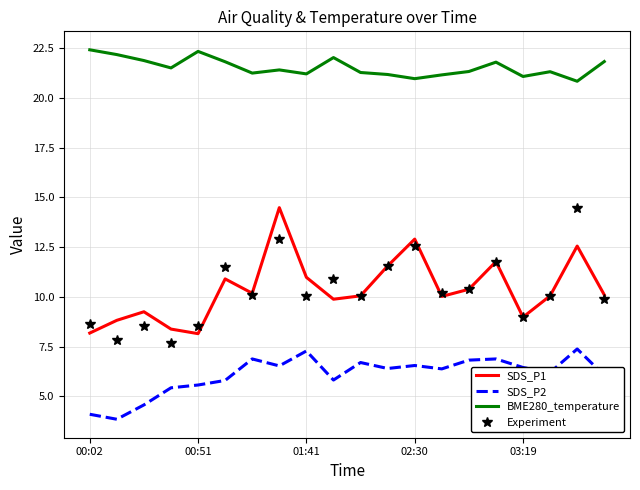

What is the minimum value shown in the chart?

3.9